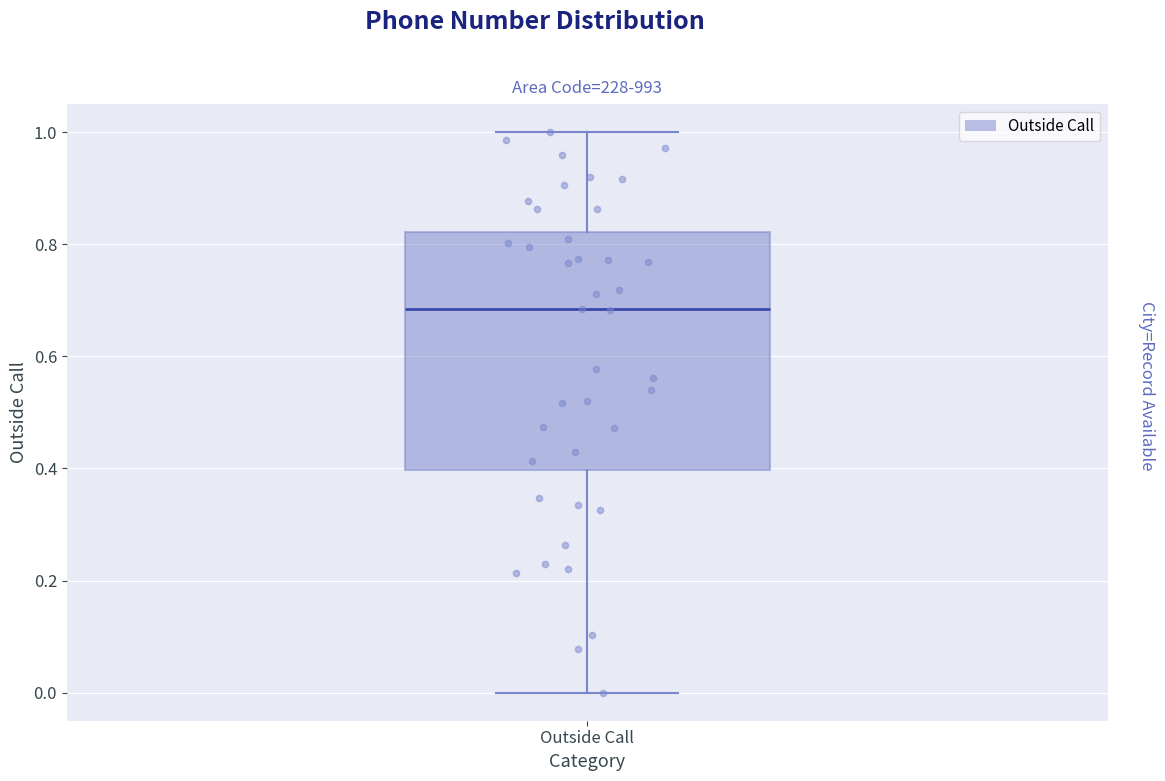

Transcribe this box plot: give where the median line is, the range the box spans, and where the two whiskers end, as read against the y-axis. The values are not printed on the chart, so give them approximately, as read against the axis.

median 0.68, box 0.40 to 0.82, whiskers 0.00 to 1.00